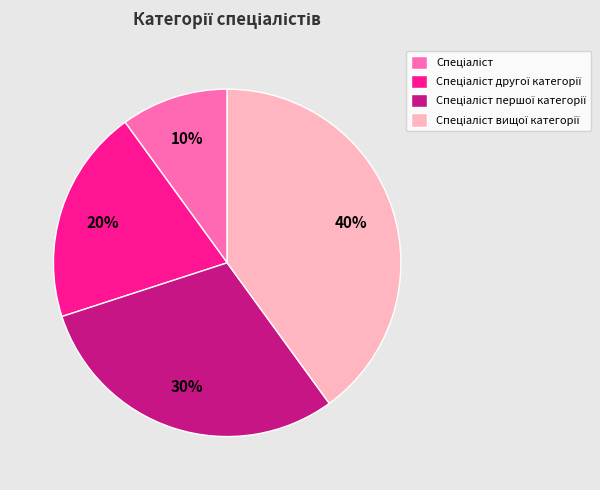

To the nearest percent, what is the average slice percentage?

25%